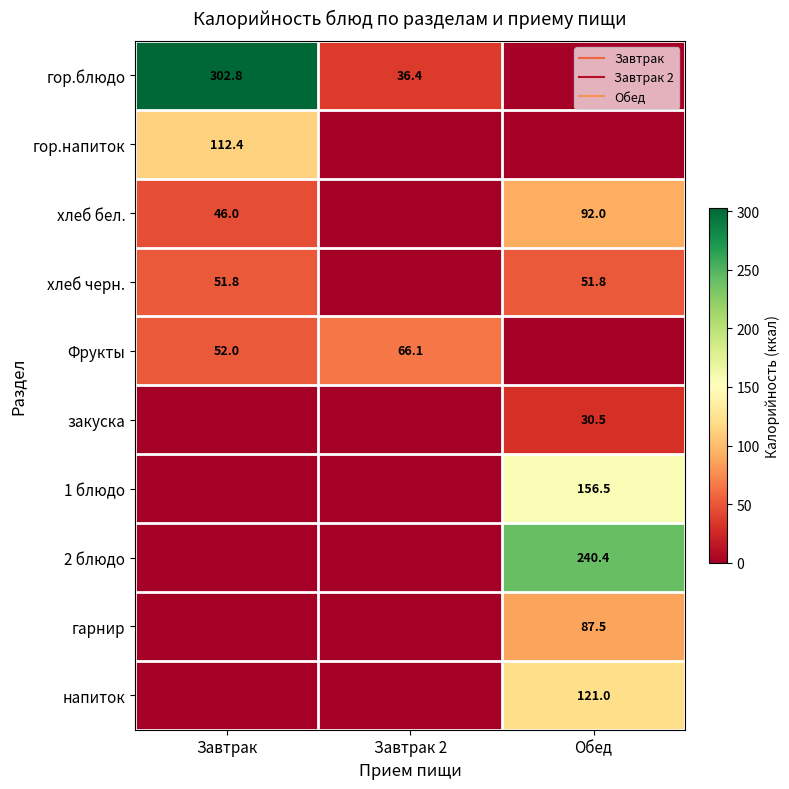

Between Завтрак 2 and Обед, which is larger?

Завтрак 2